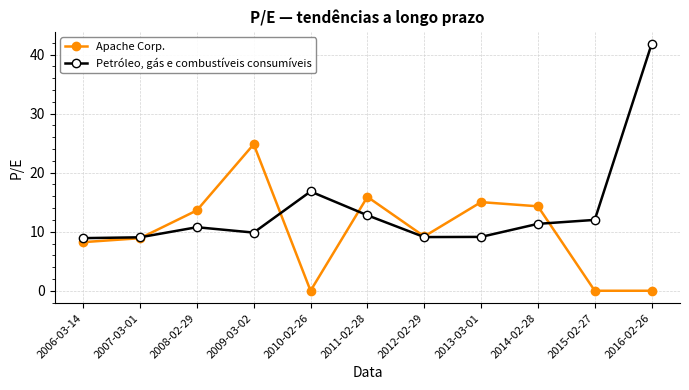

True or false: Petróleo, gás e combustíveis consumíveis has more than 2 interior local peaks.

False